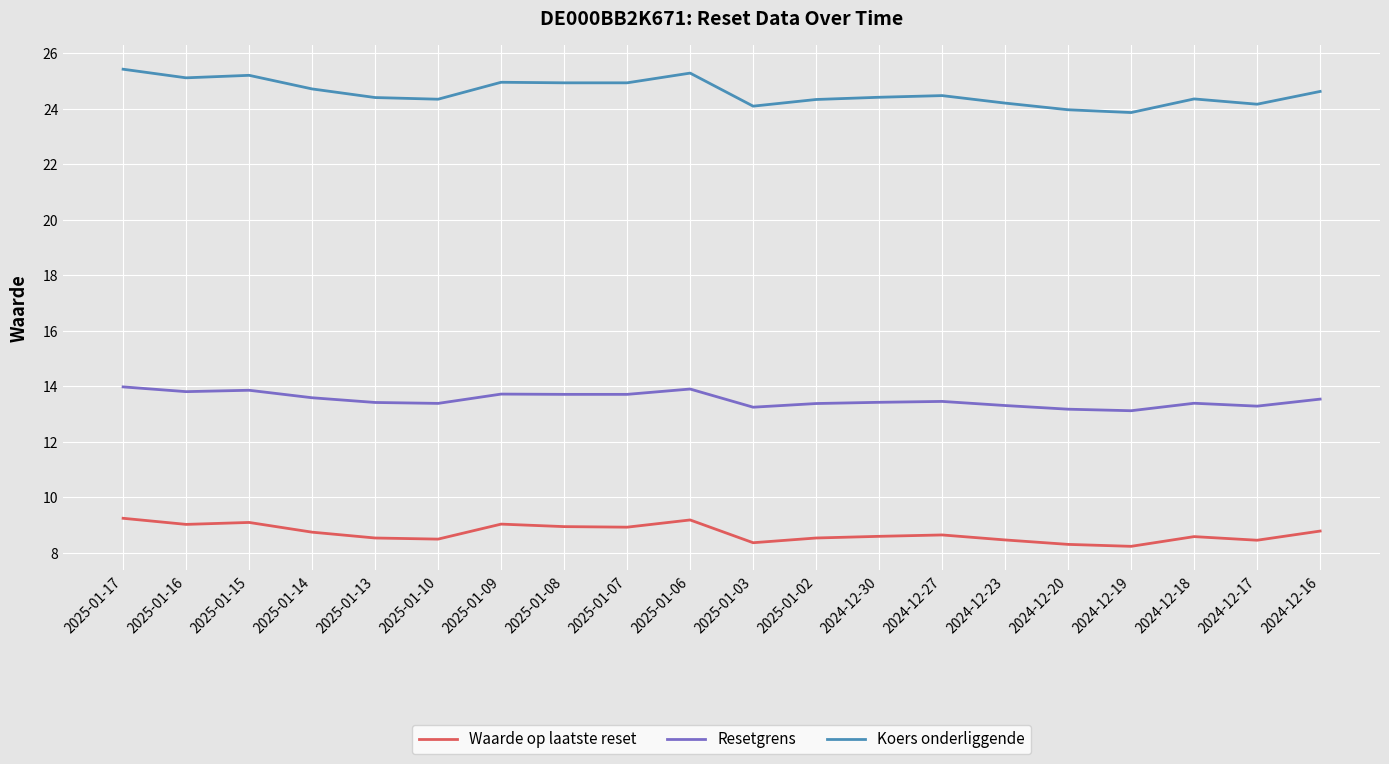

True or false: Waarde op laatste reset and Resetgrens intersect in this chart.

False